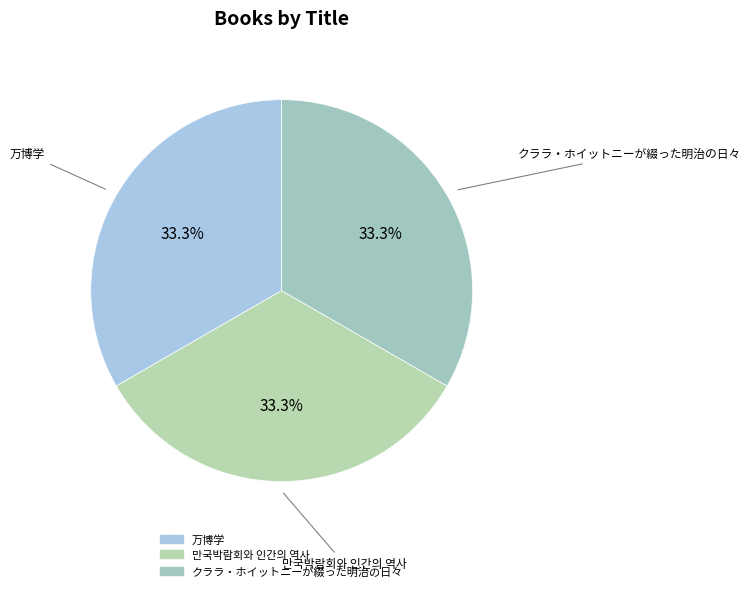

To the nearest percent, what is the combined percentage of 万博学 and 만국박람회와 인간의 역사?

67%